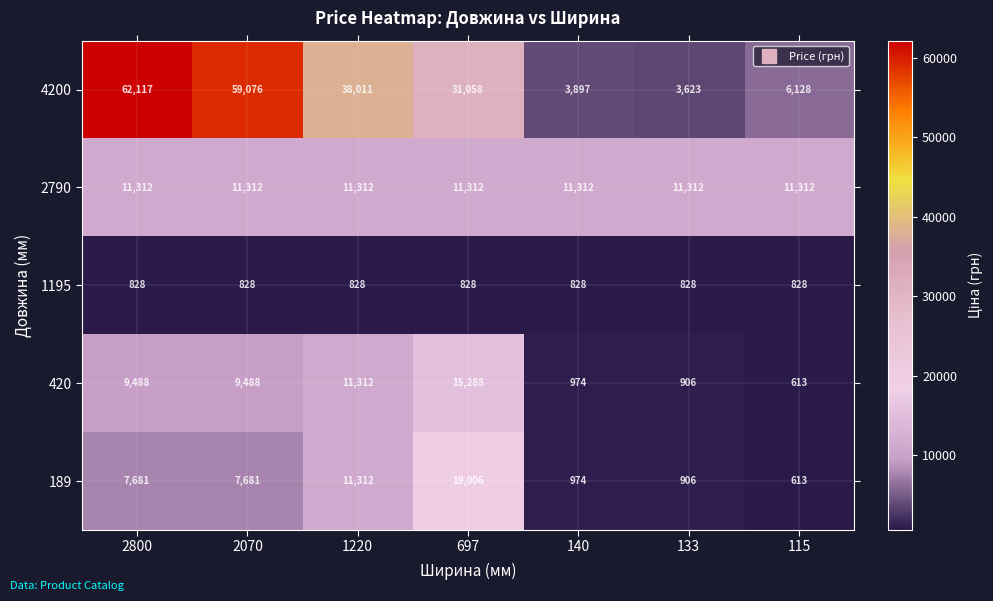

What is the average value of the 1195 series?

828